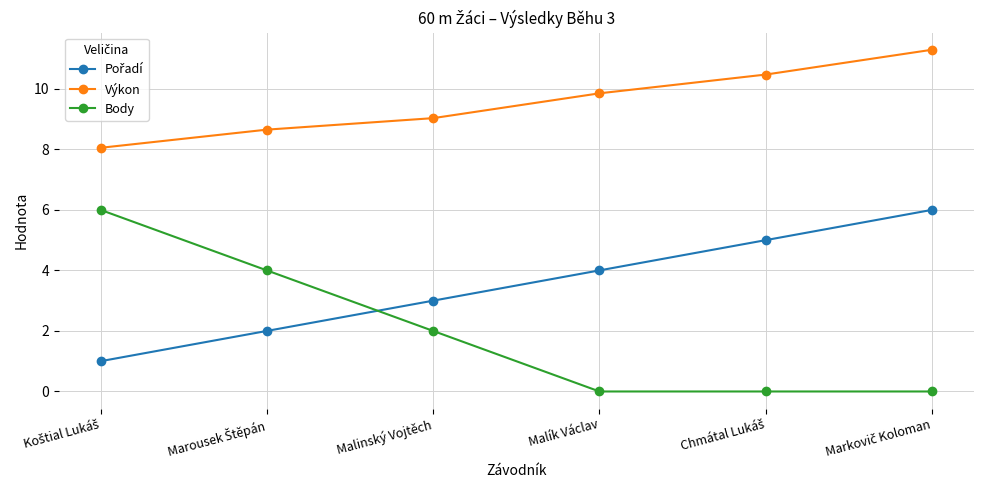

True or false: Body and Výkon intersect in this chart.

False